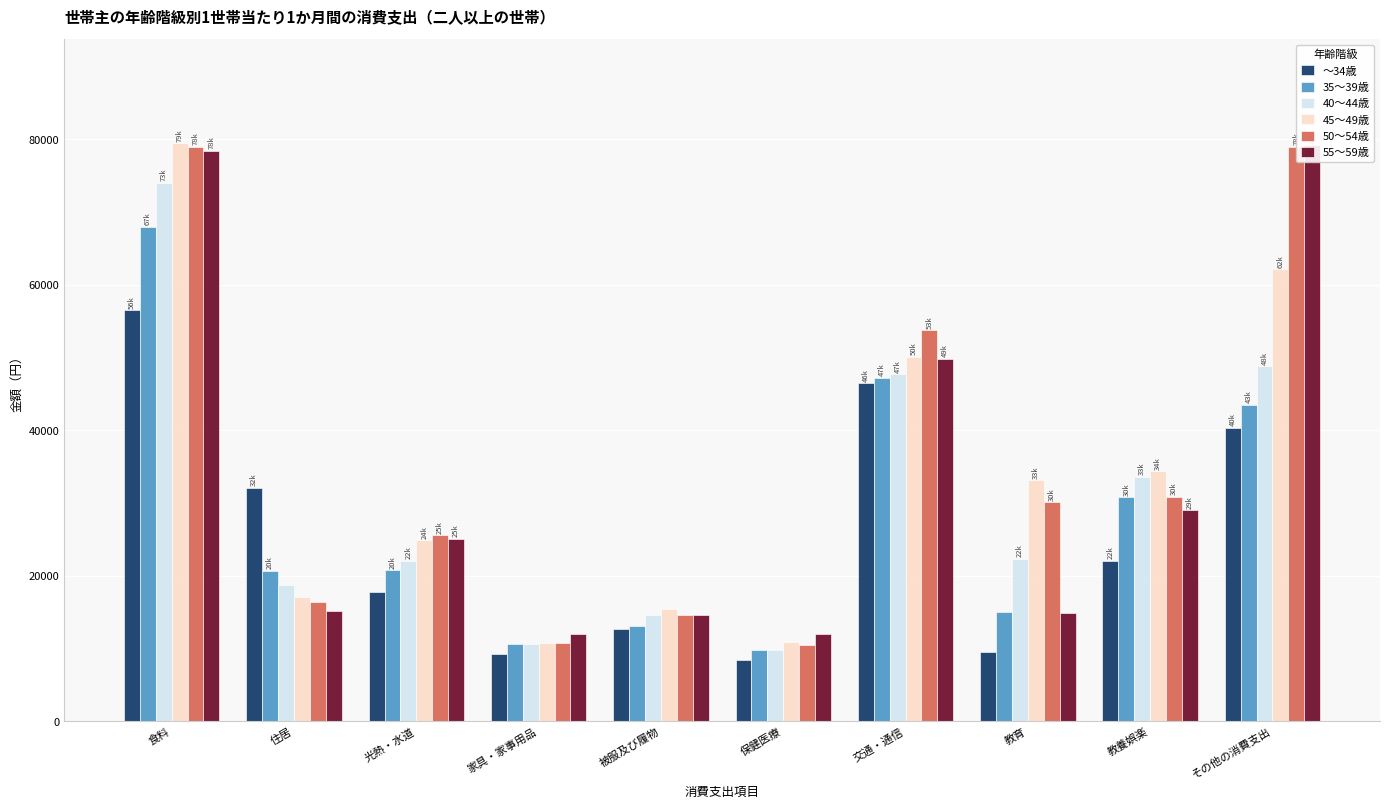

Between 住居 and 交通・通信, which is larger?

交通・通信